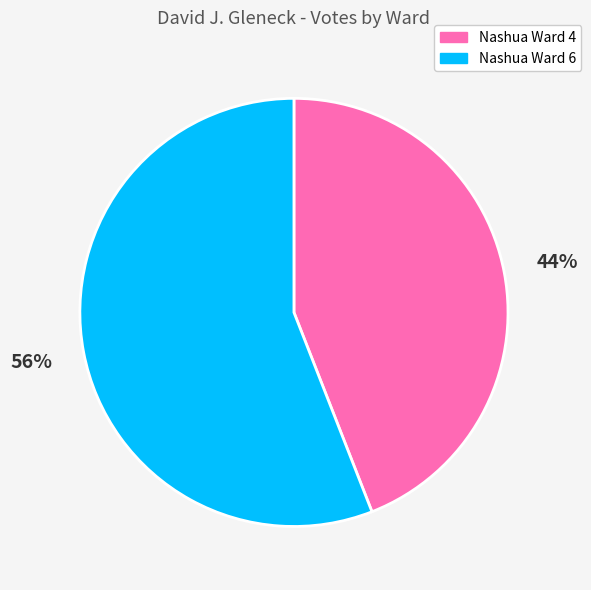

Approximately how many times larger is the value at Nashua Ward 4 compared to Nashua Ward 6?

0.8